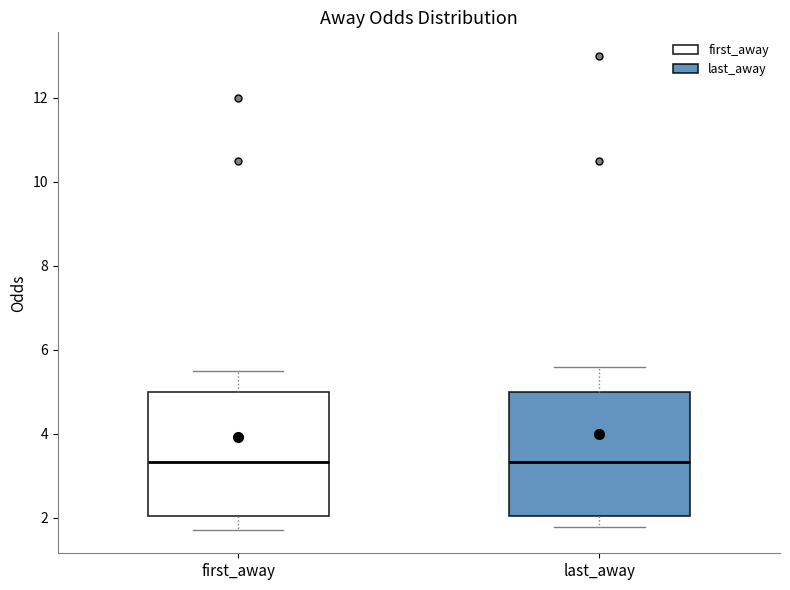

Reading left to right, read every box against the y-axis: the position of its median line, the range the box covers, and the ends of its whiskers. The values are not printed on the chart, so give them approximately, as read against the axis.

first_away: median 3.4, box 2.0 to 5.0, whiskers 1.8 to 5.6
last_away: median 3.4, box 2.0 to 5.0, whiskers 1.8 to 5.6